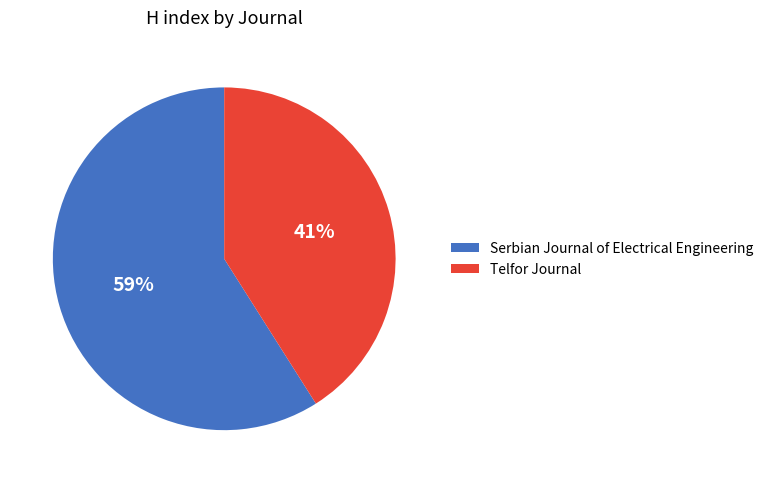

Which slice is the smallest?

Telfor Journal